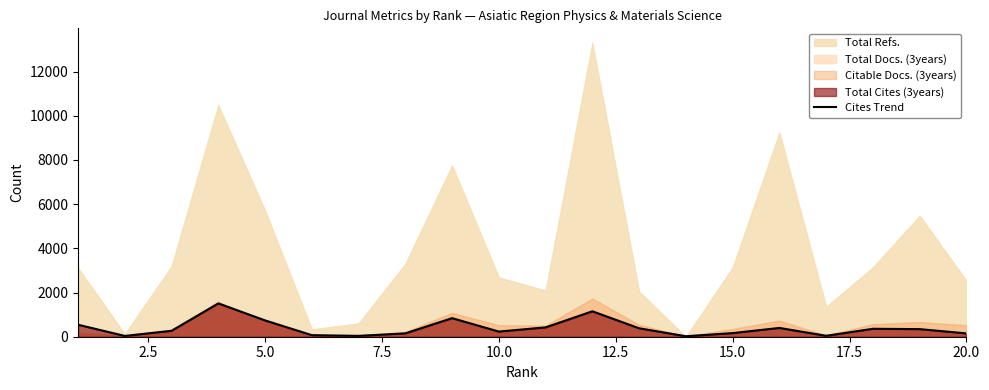

What is the value of the 16th point from the left?

398